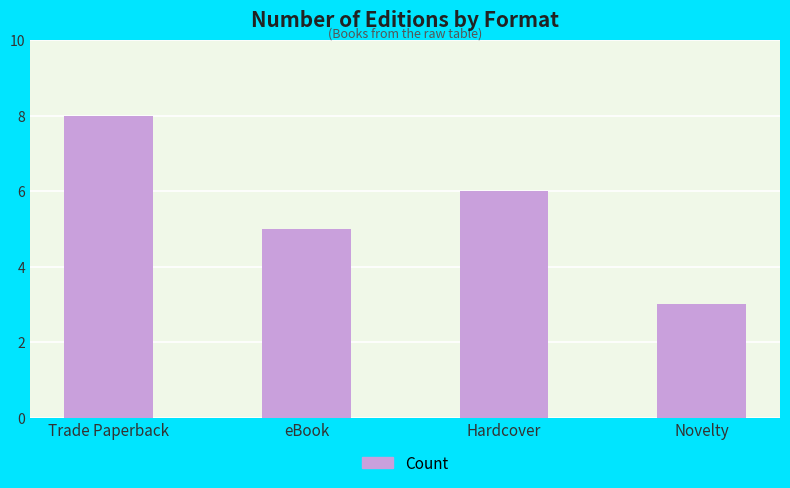

How many bars are there in total?

4